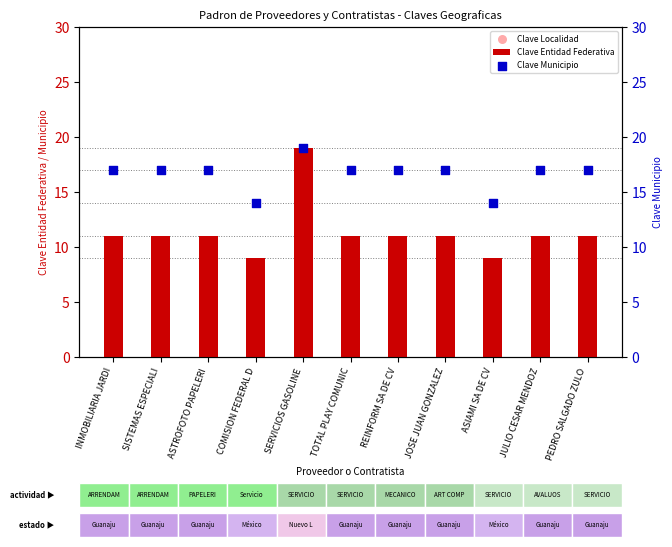

Is the value of Clave Localidad at ASTROFOTO PAPELERI greater than the value of Clave Entidad Federativa at INMOBILIARIA JARDI?

Yes